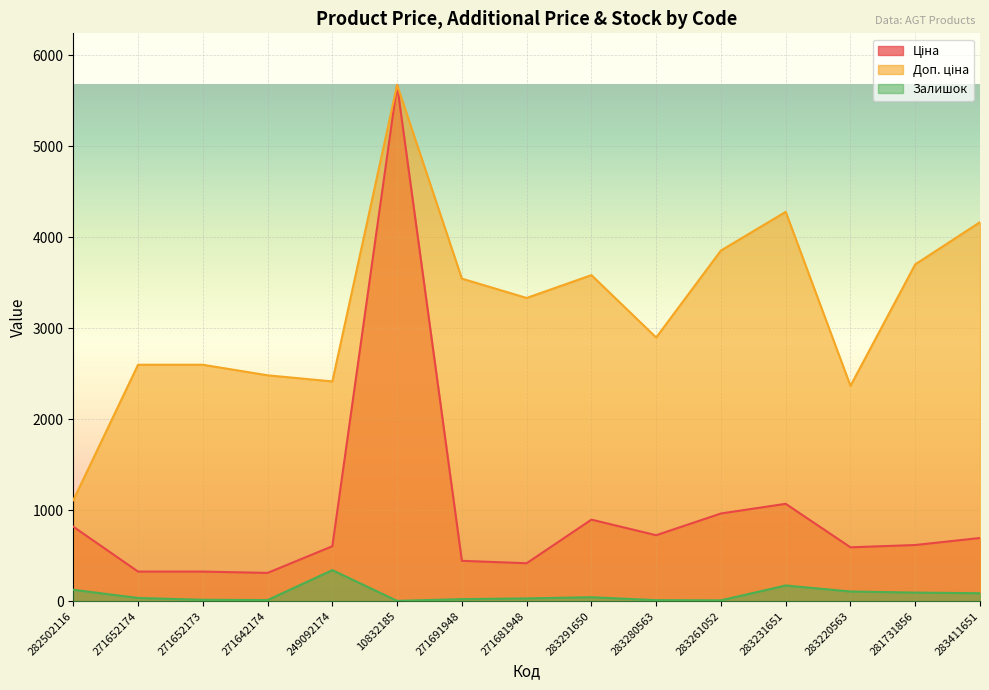

What is the difference between the Залишок values at 283261052 and 283231651?

163.0